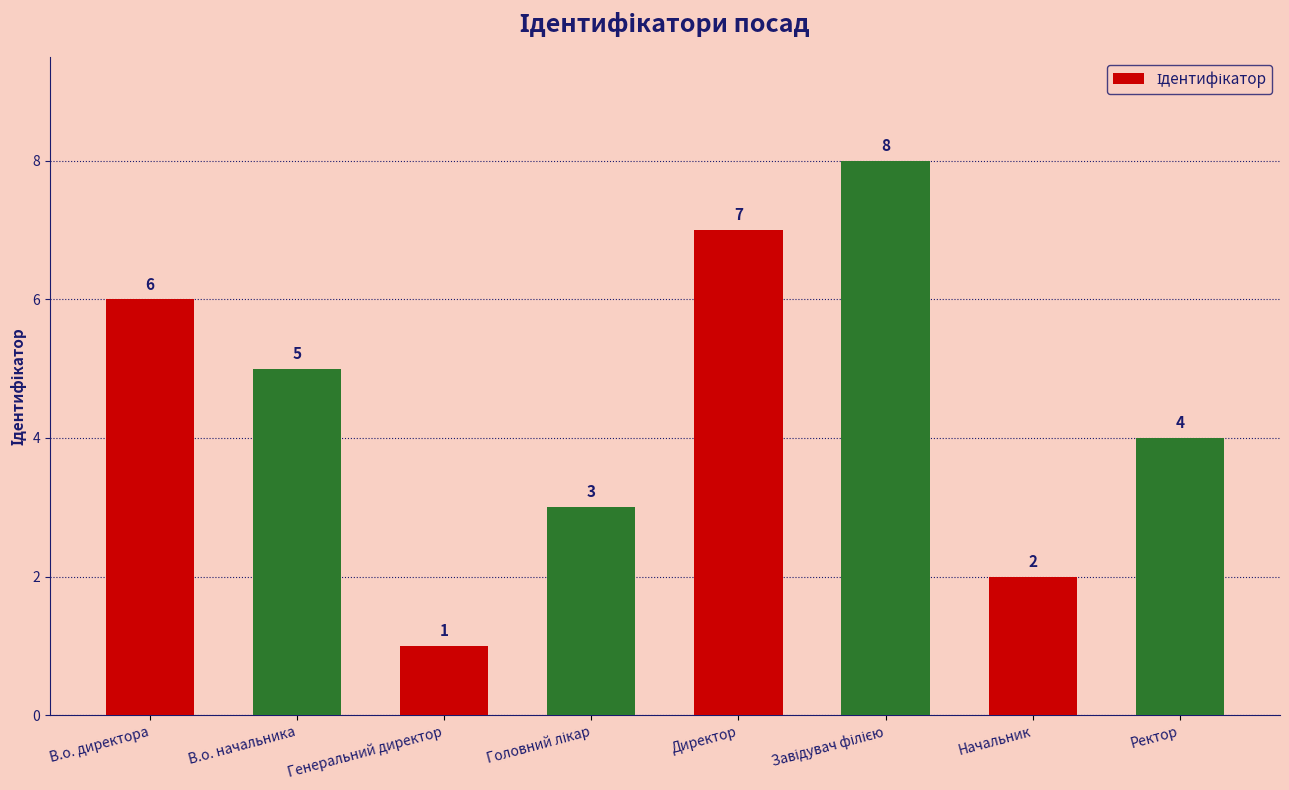

The chart shows a value of 12 at Директор. True or false?

False